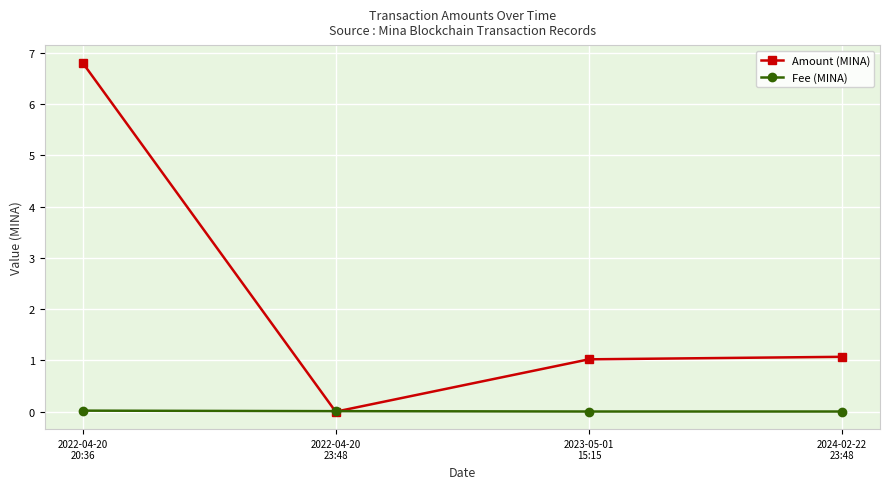

Between which two adjacent categories do Amount (MINA) and Fee (MINA) first intersect?

2022-04-20
20:36 and 2022-04-20
23:48